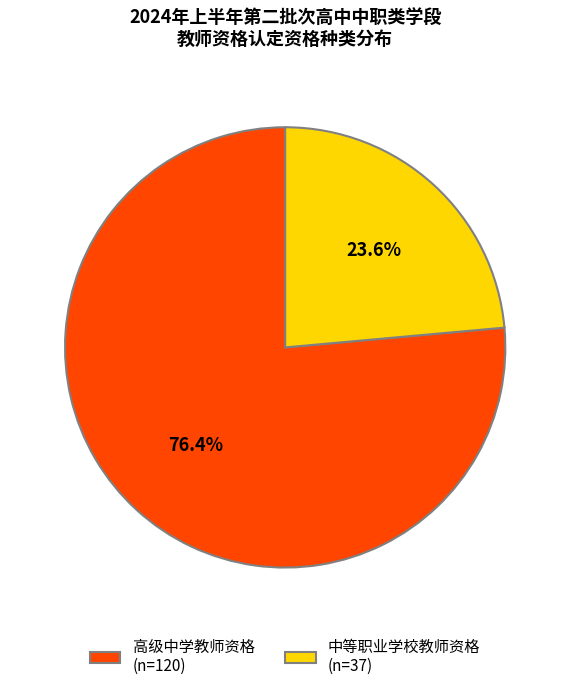

To the nearest percent, what percentage of the pie is 中等职业学校教师资格?

24%